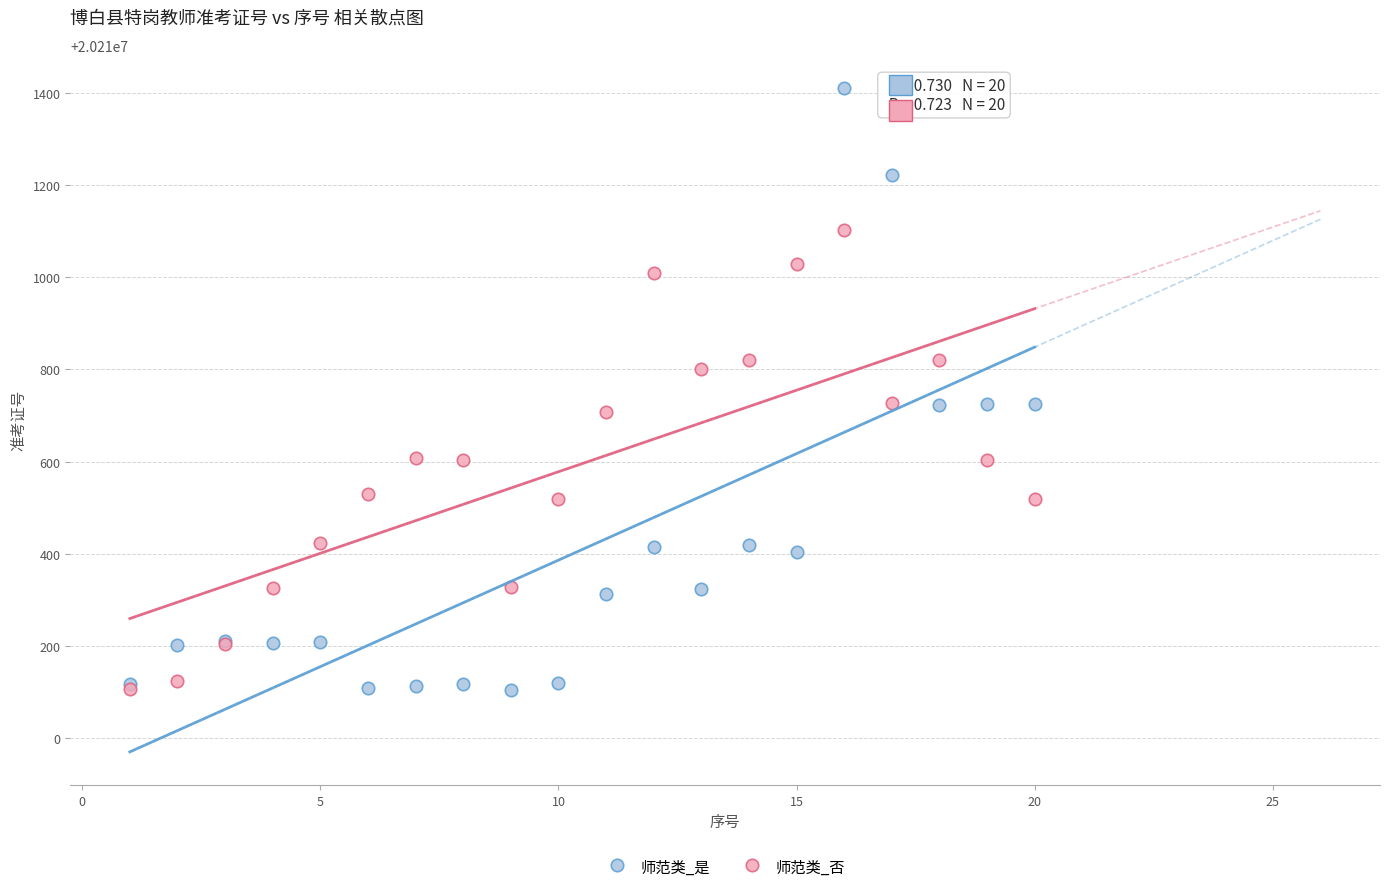

What are all the series names shown in the legend?

师范类_是, 师范类_否